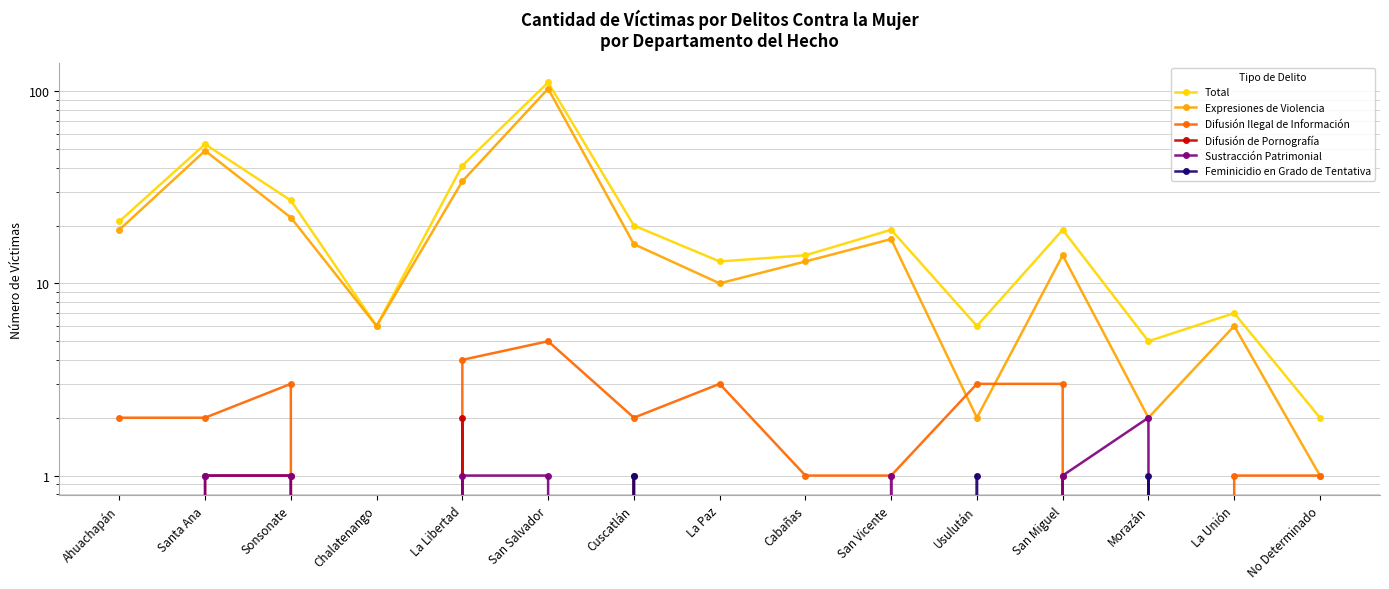

True or false: Difusión de Pornografía and Feminicidio en Grado de Tentativa cross at least once.

True